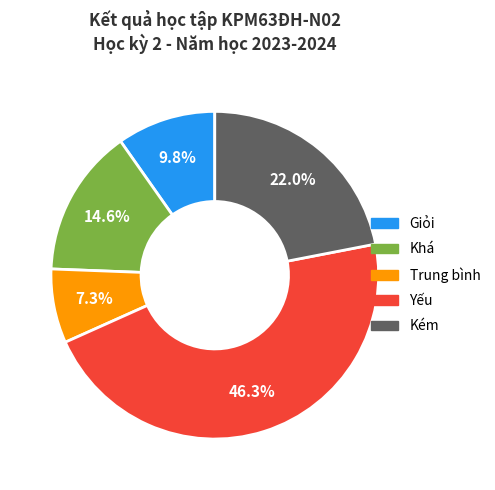

How many segments does this pie chart have?

5